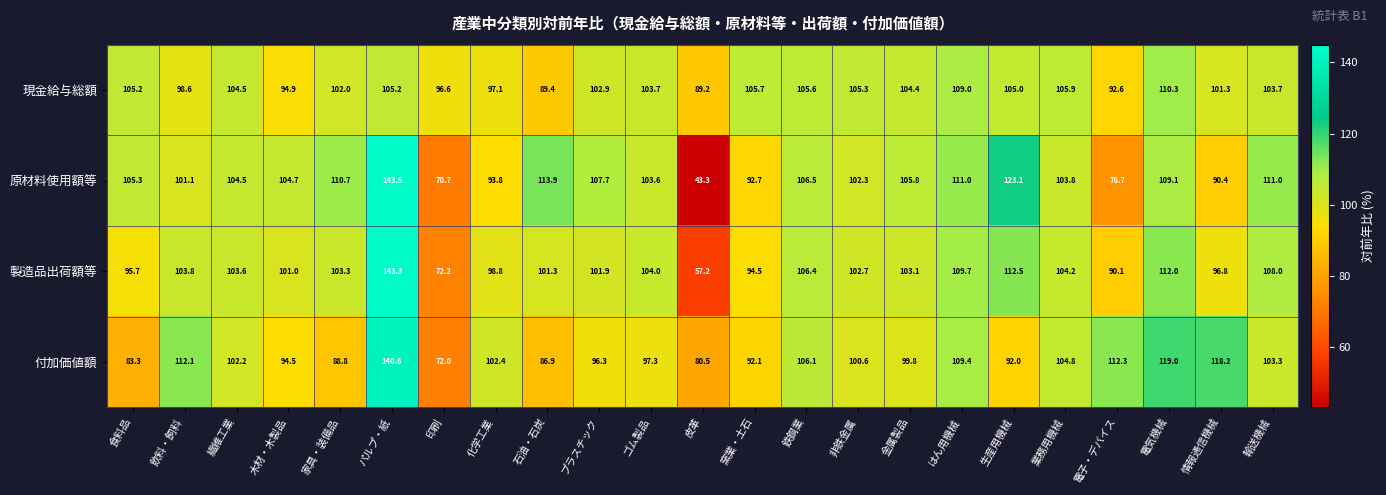

Between 鉄鋼業 and 生産用機械, which series saw the biggest shift?

原材料使用額等